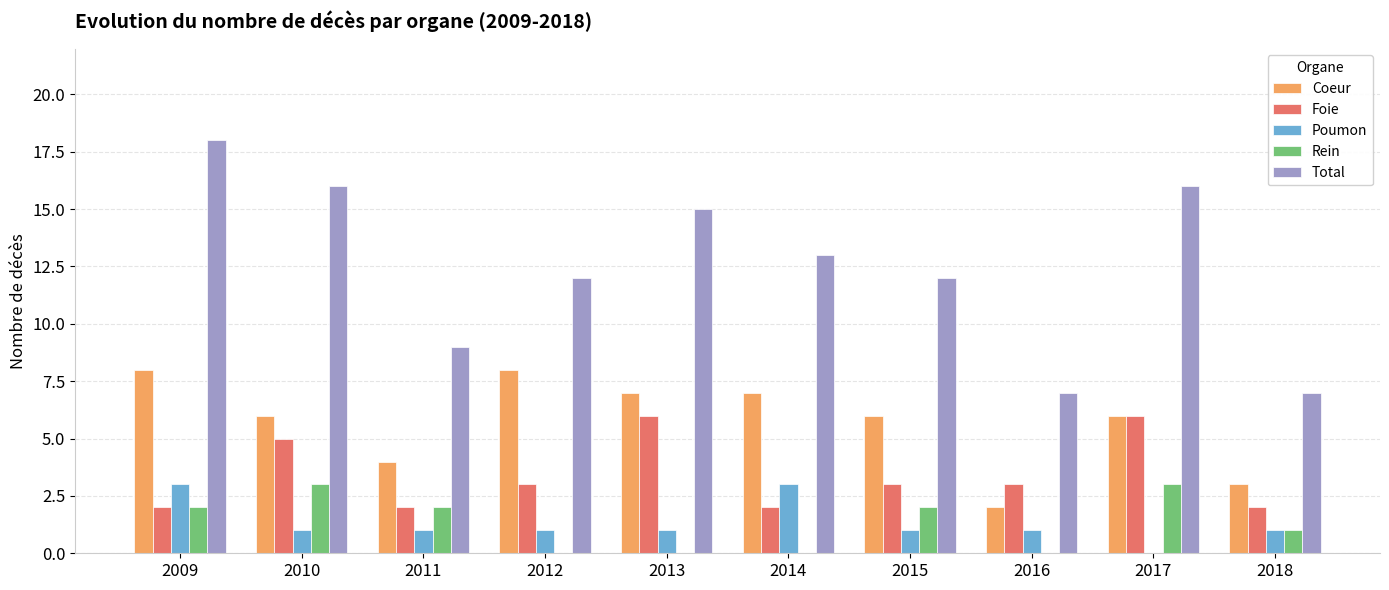

Does the chart contain stacked bars?

No